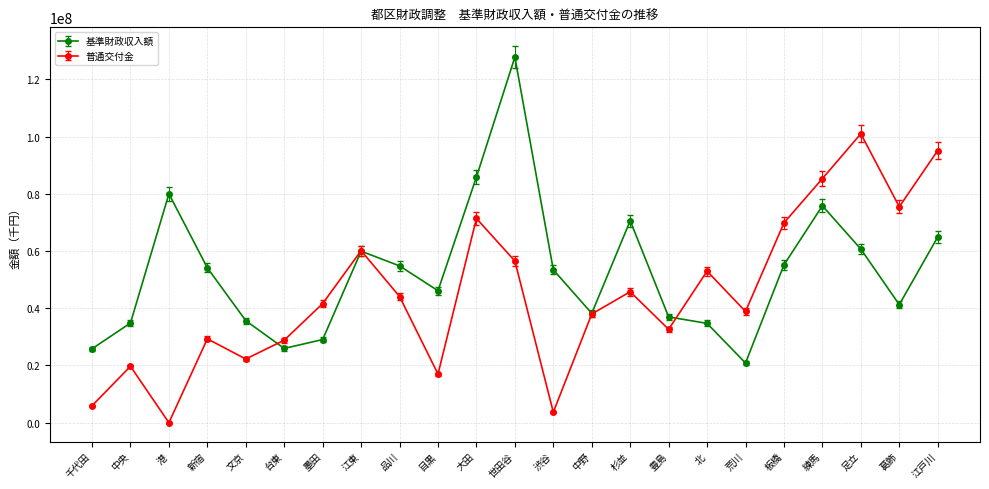

What is the label of the 19th point from the right?

文京